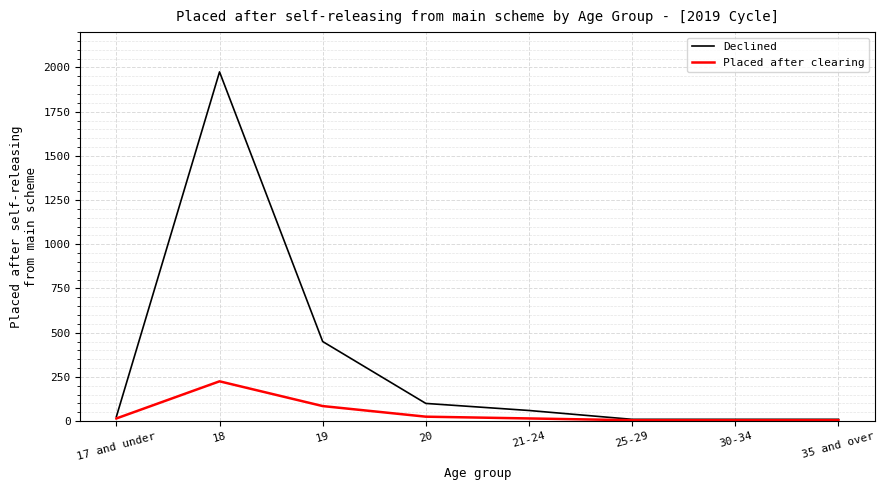

At which category is the sum across all series the highest?

18